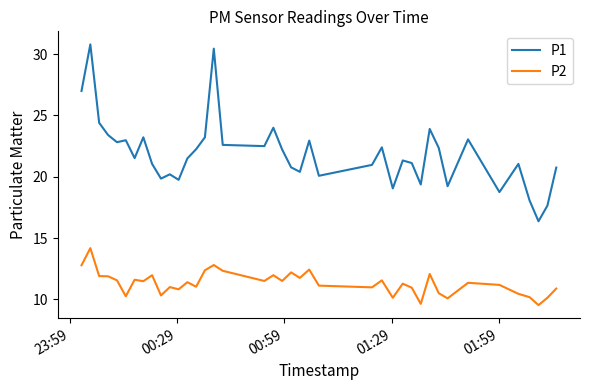

Which series has the largest total across all categories?

P1